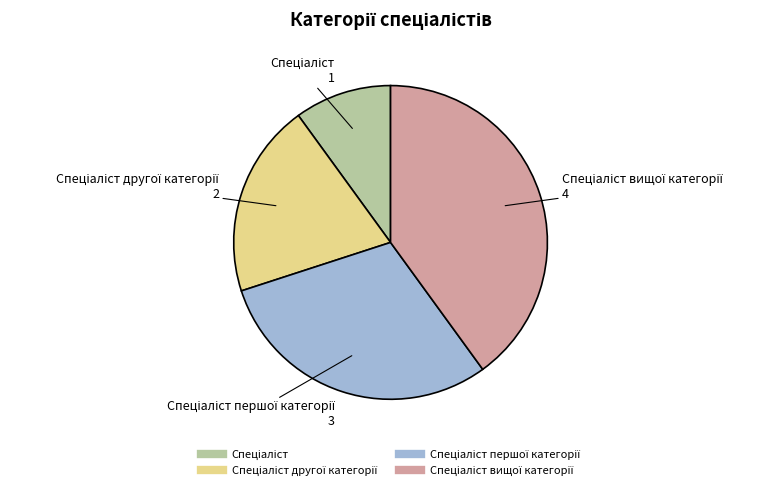

Is there any slice that represents more than half of the pie?

No